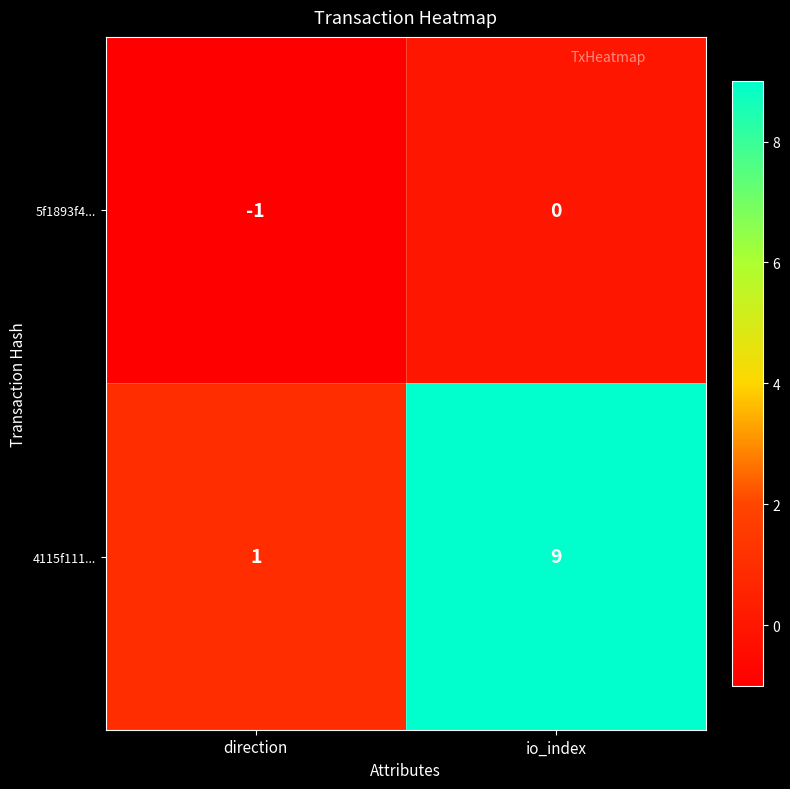

At which category is the sum across all series the highest?

io_index